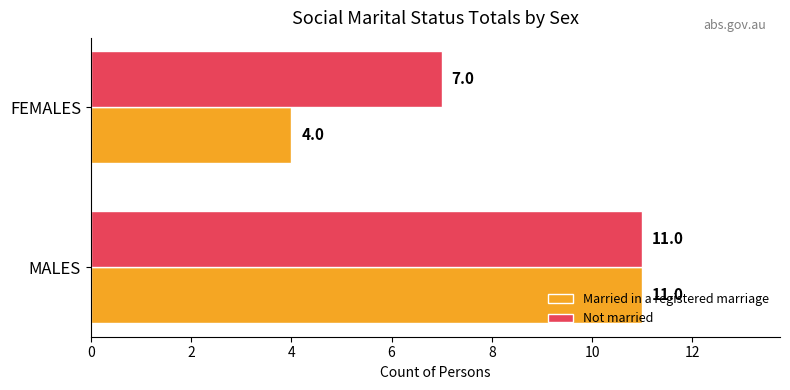

How many categories are shown in the chart?

2